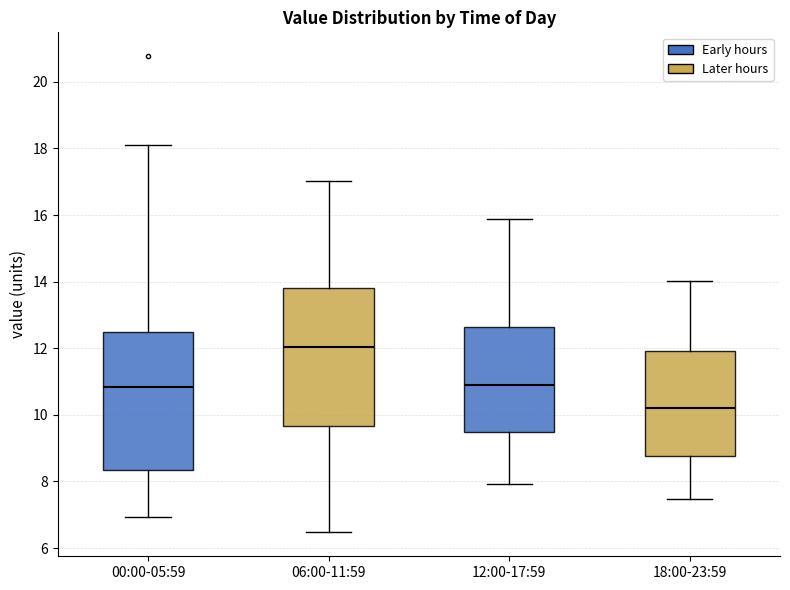

Where does the lower whisker of the box for 18:00-23:59 end on the y-axis? The values are not printed on the chart, so give them approximately, as read against the axis.

7.4